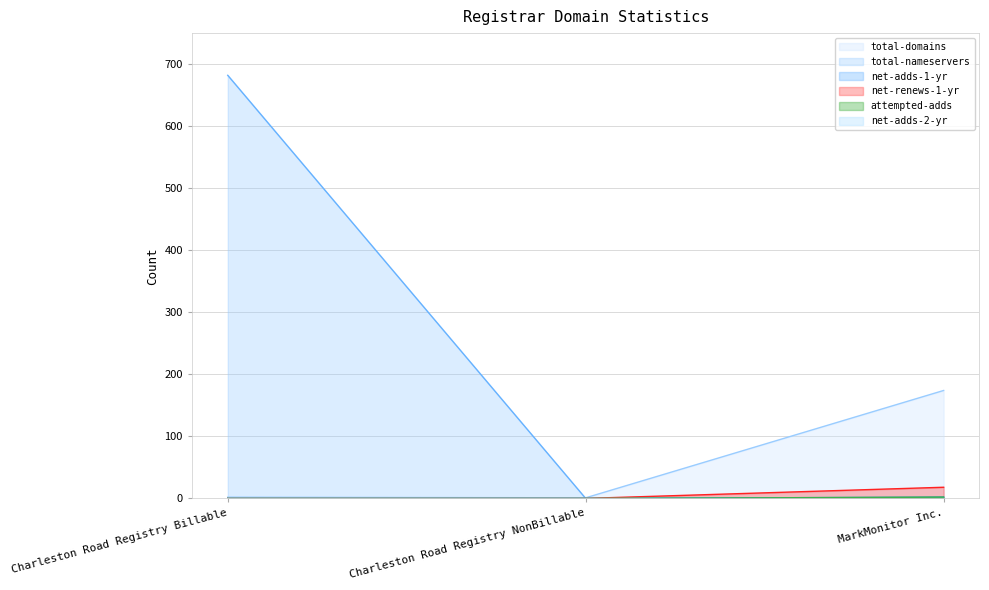

Rank the series at Charleston Road Registry NonBillable from highest to lowest value.

total-domains, total-nameservers, net-adds-1-yr, net-renews-1-yr, attempted-adds